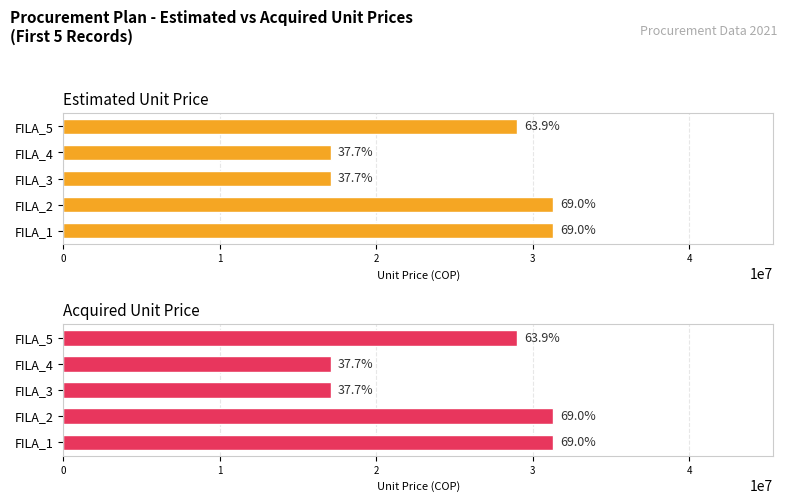

Which series has the largest range (max minus min)?

Acquired Unit Price